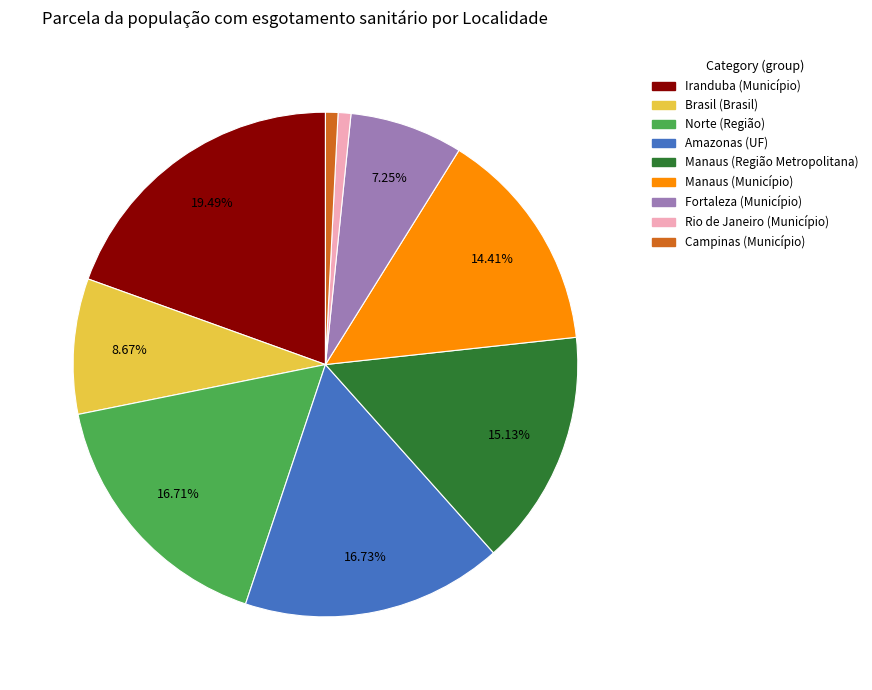

To the nearest percent, what percentage of the pie is Norte (Região)?

17%